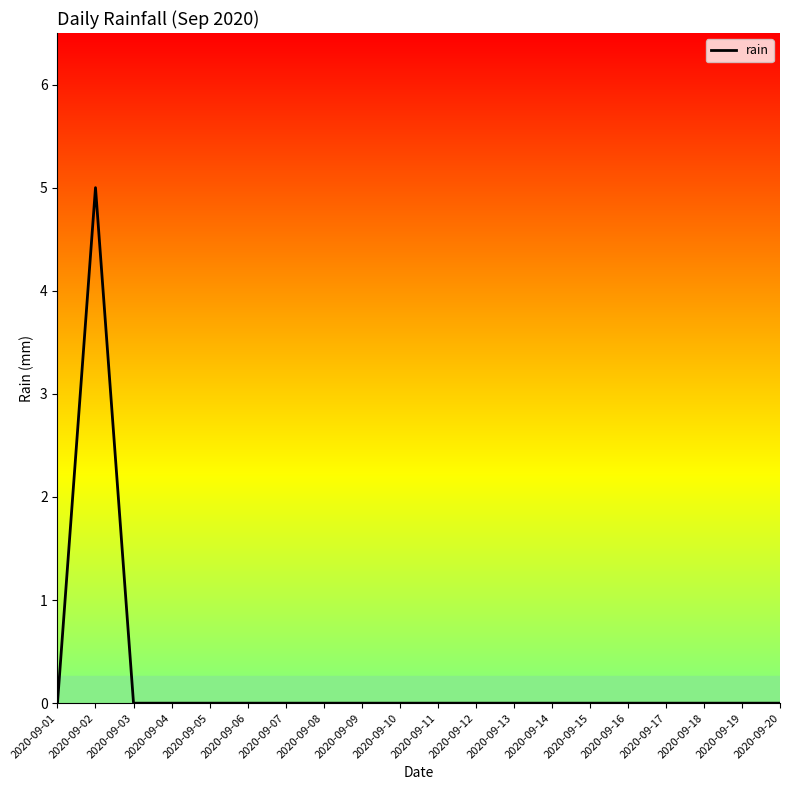

Reading left to right, list all the values displayed in this chart.

2020-09-01=0	2020-09-02=5	2020-09-03=0	2020-09-04=0	2020-09-05=0	2020-09-06=0	2020-09-07=0	2020-09-08=0	2020-09-09=0	2020-09-10=0	2020-09-11=0	2020-09-12=0	2020-09-13=0	2020-09-14=0	2020-09-15=0	2020-09-16=0	2020-09-17=0	2020-09-18=0	2020-09-19=0	2020-09-20=0